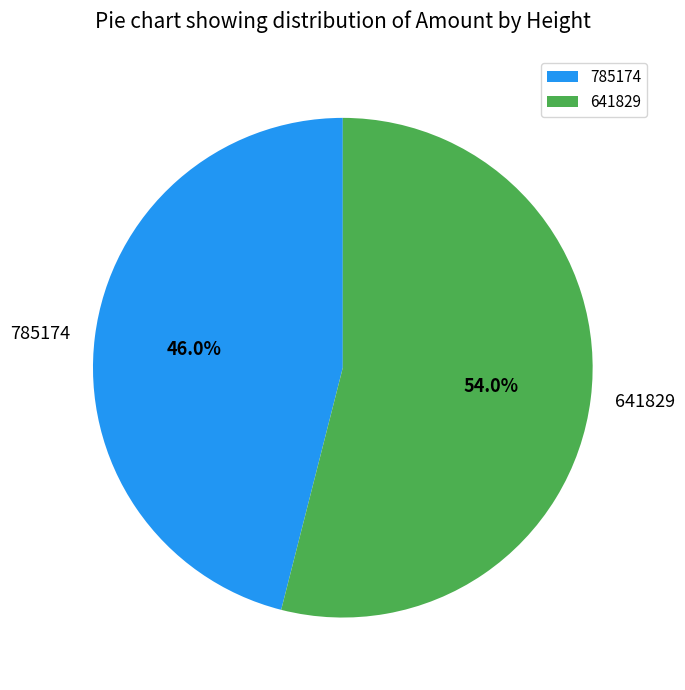

How many segments does this pie chart have?

2